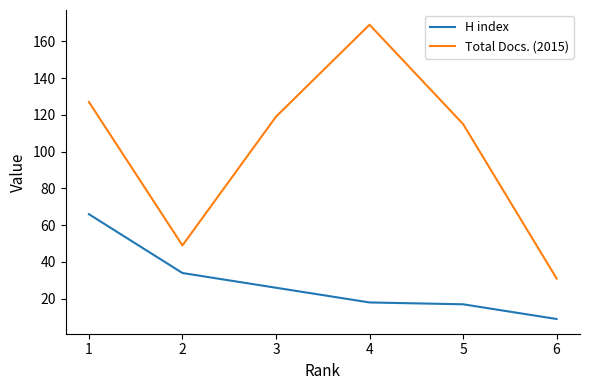

What is the minimum value for Total Docs. (2015)?

31